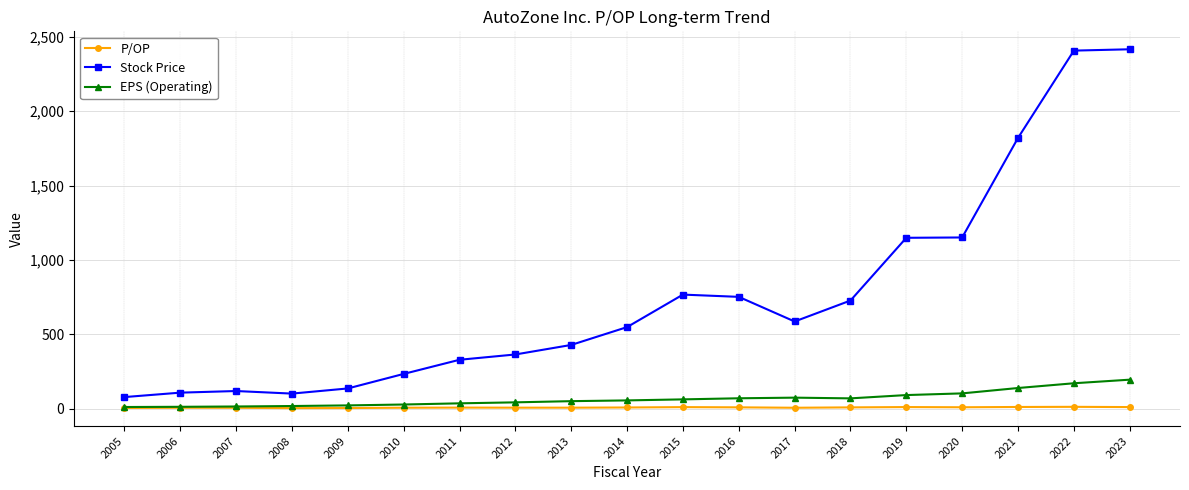

Which series has the largest total across all categories?

Stock Price